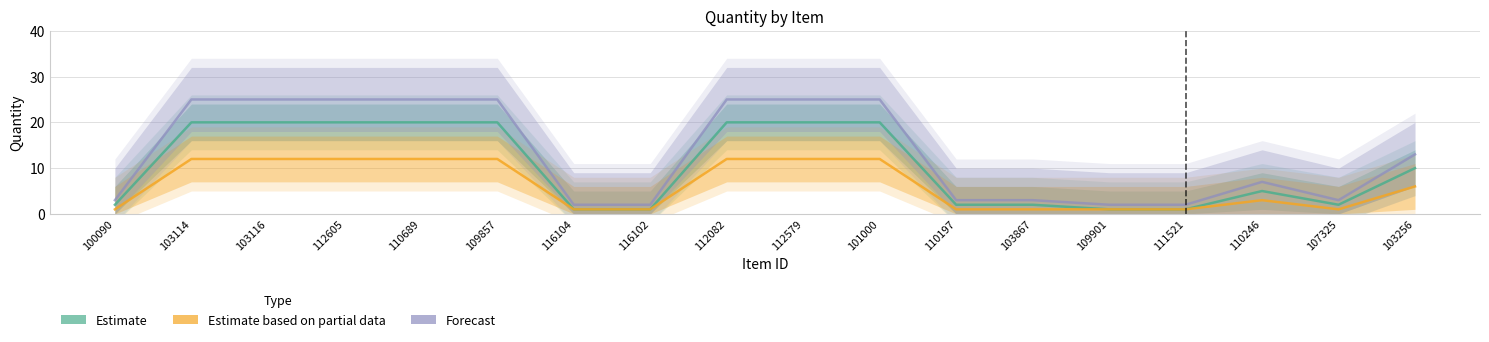

True or false: Estimate and Estimate based on partial data intersect in this chart.

False